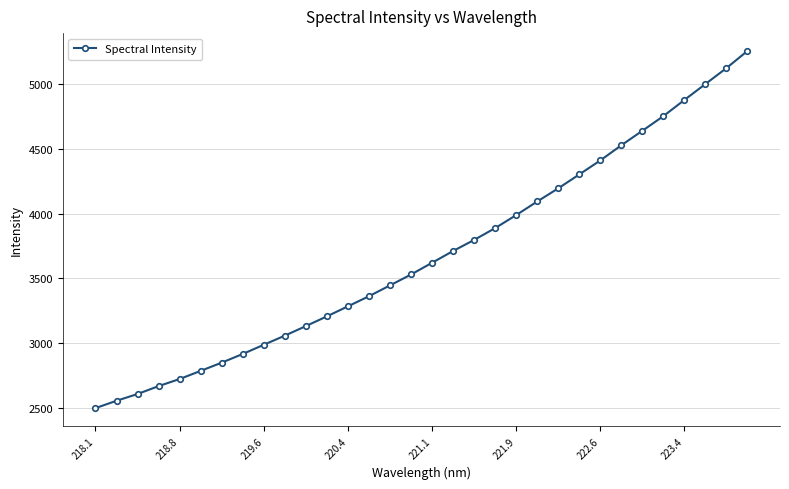

What is the value of the 10th point from the left?

3057.5